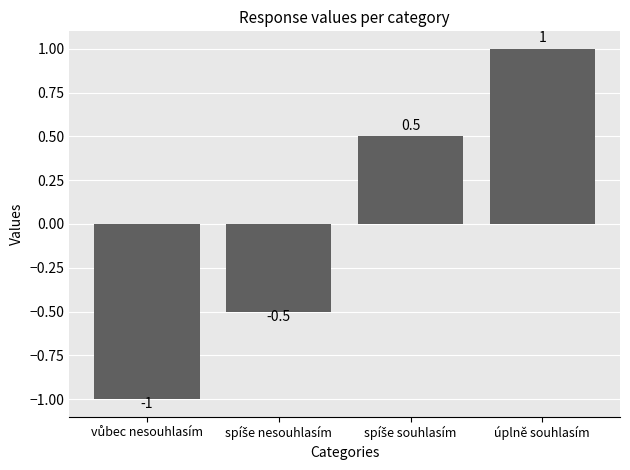

Reading right to left, what are all the values shown in this chart?

1.0	0.5	-0.5	-1.0